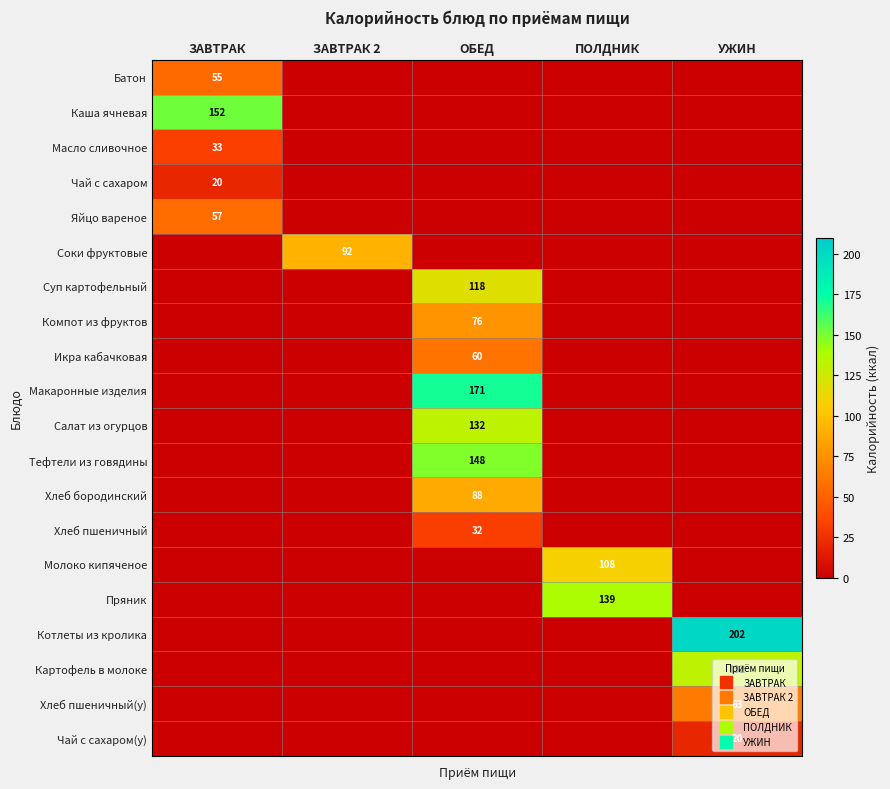

What is the maximum value for Хлеб бородинский?

87.5